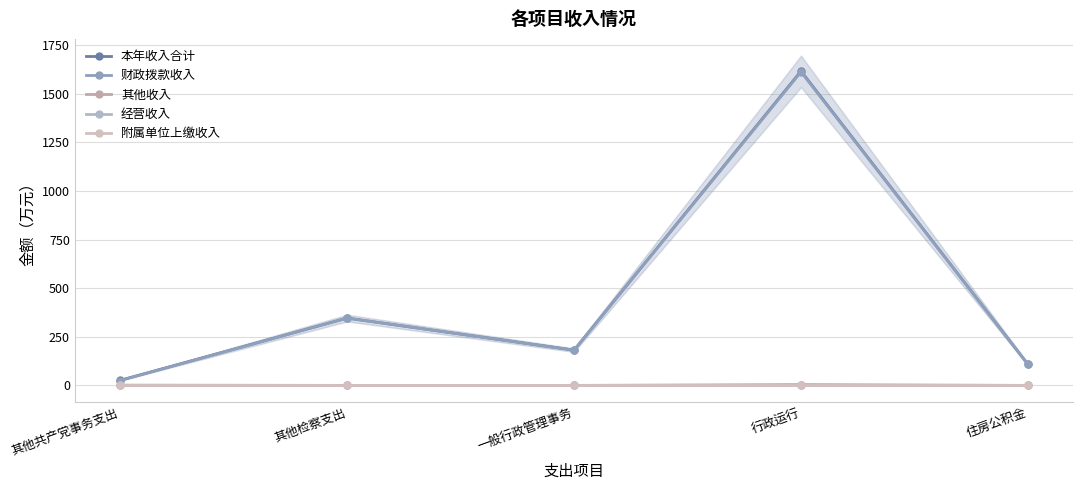

True or false: 其他收入 and 财政拨款收入 cross at least once.

False